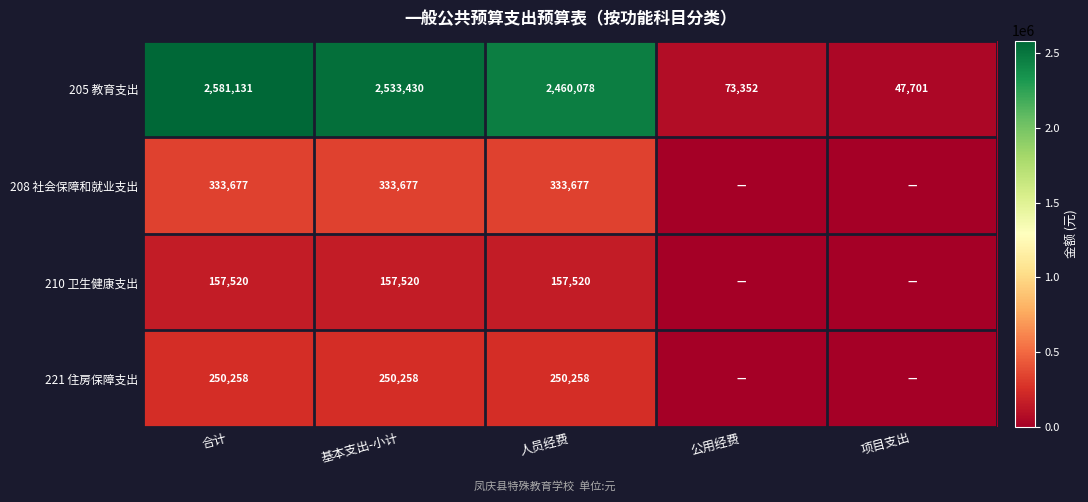

Which label corresponds to the largest value in the chart?

合计